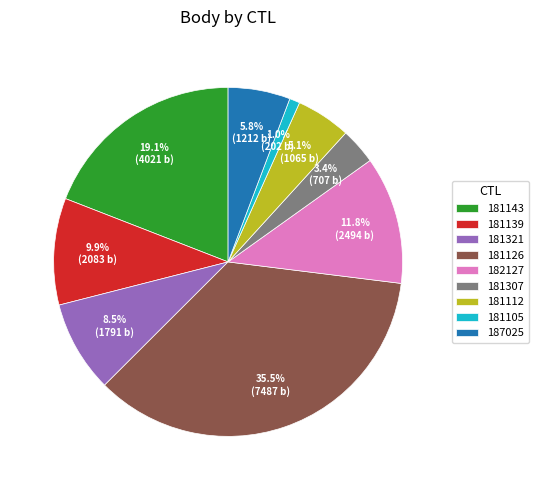

To the nearest percent, what is the combined percentage of 181321 and 181105?

9%